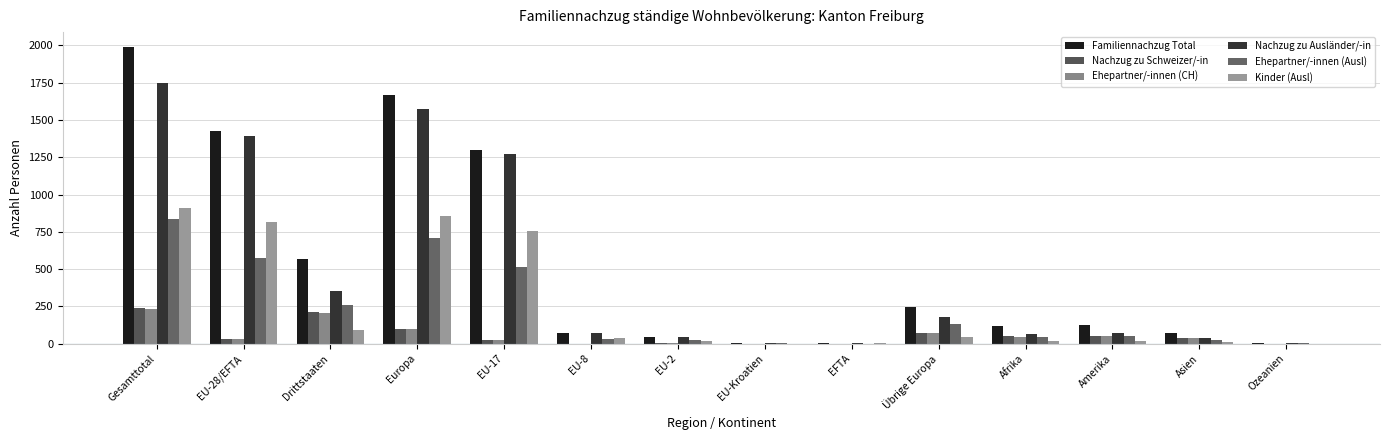

Rank the series at Ozeanien from highest to lowest value.

Familiennachzug Total, Nachzug zu Ausländer/-in, Ehepartner/-innen (Ausl), Nachzug zu Schweizer/-in, Ehepartner/-innen (CH), Kinder (Ausl)